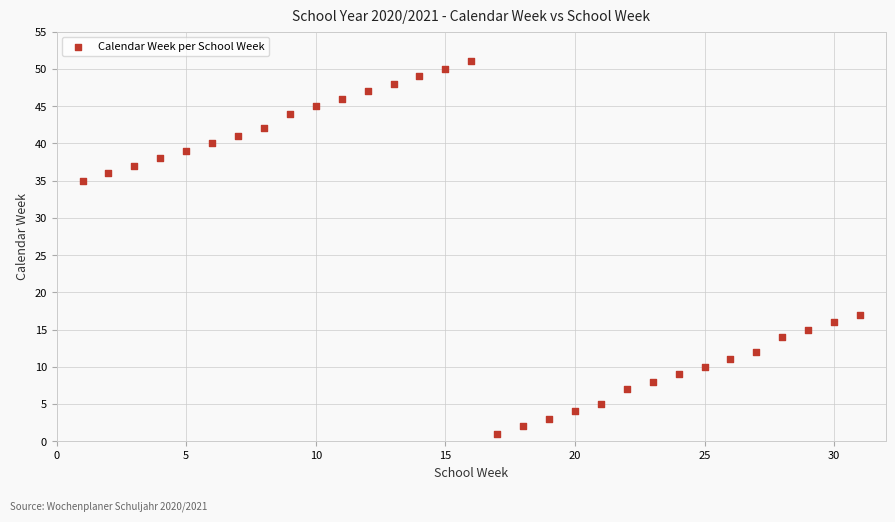

What is the range of Y values (max minus min)?

50